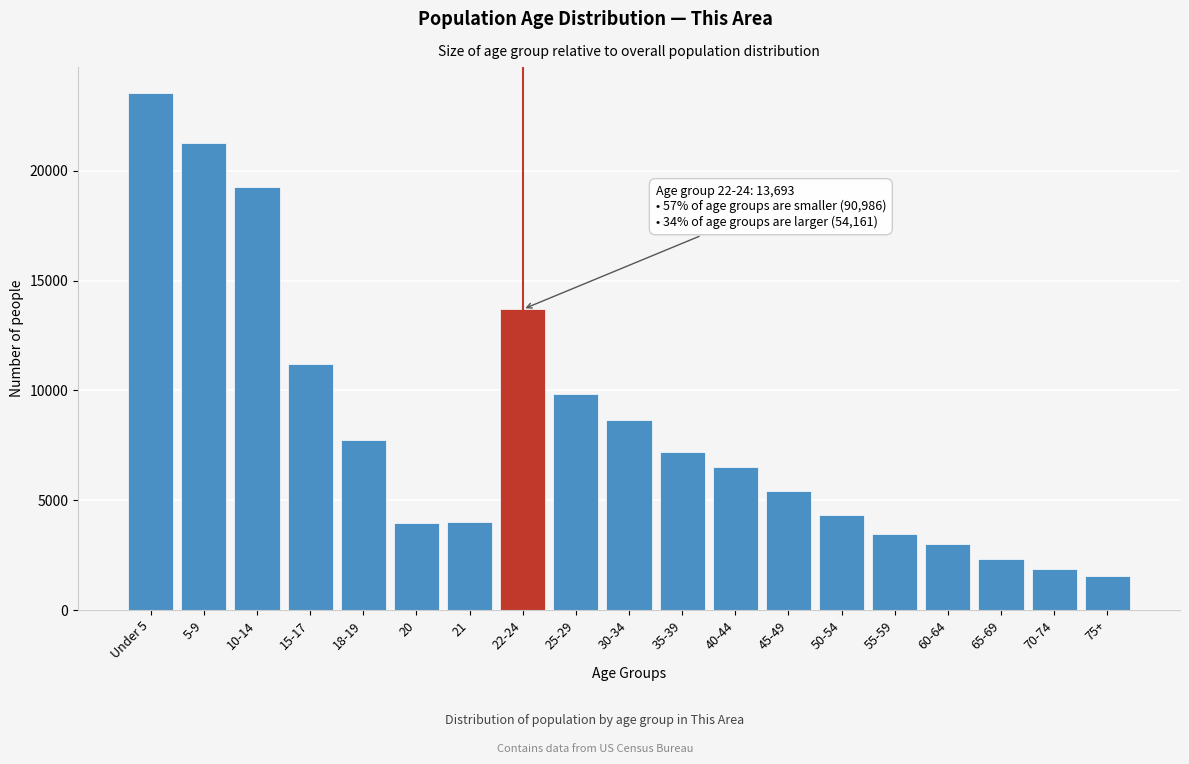

What is the greatest value displayed?

23543